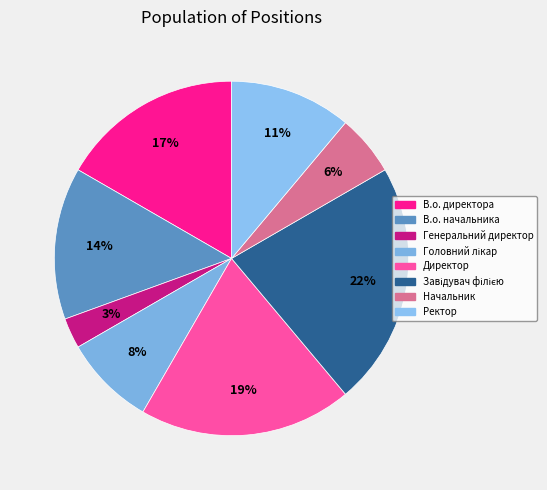

True or false: Головний лікар accounts for 17% of the total.

False